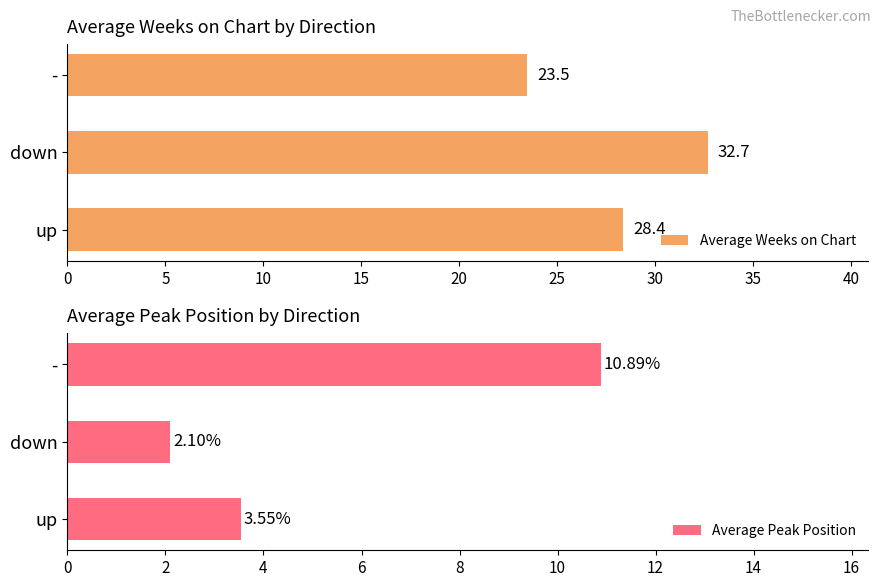

List the series in order of their overall mean, lowest first.

Average Peak Position, Average Weeks on Chart